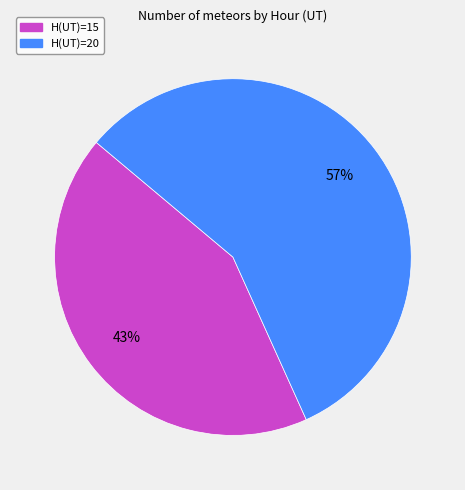

Which slice is the largest?

H(UT)=20